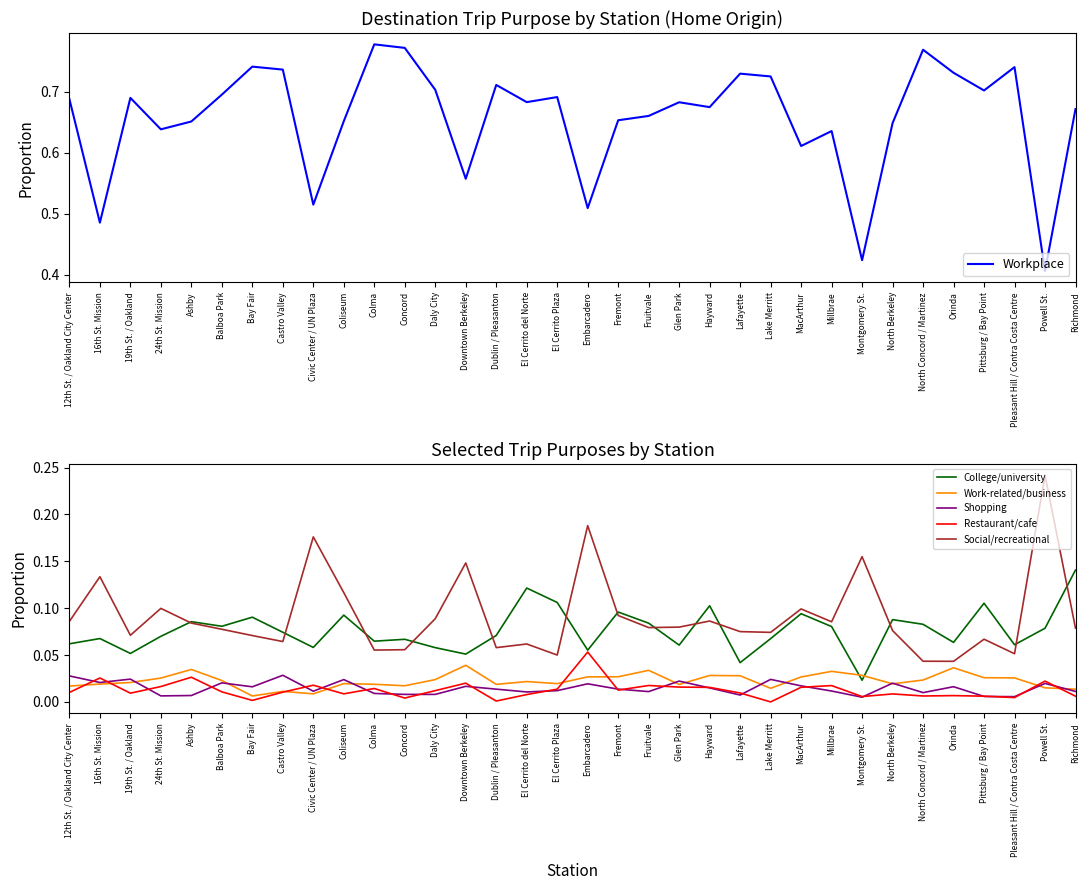

What is the label of the 20th point from the left?

Fruitvale